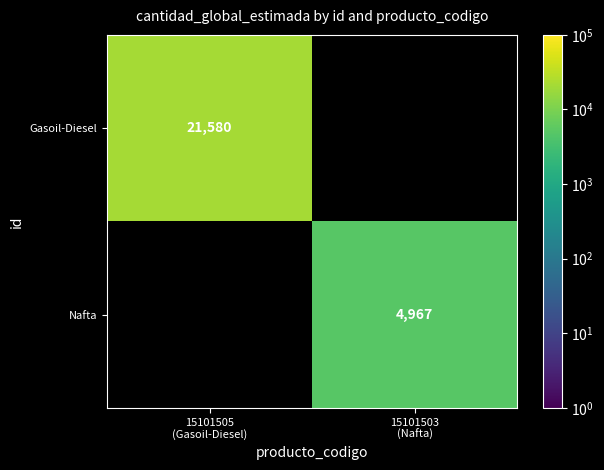

Count the number of data series in this chart.

2